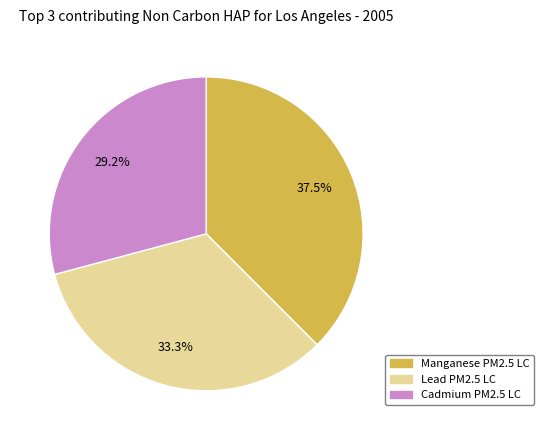

Does any single category account for the majority?

No